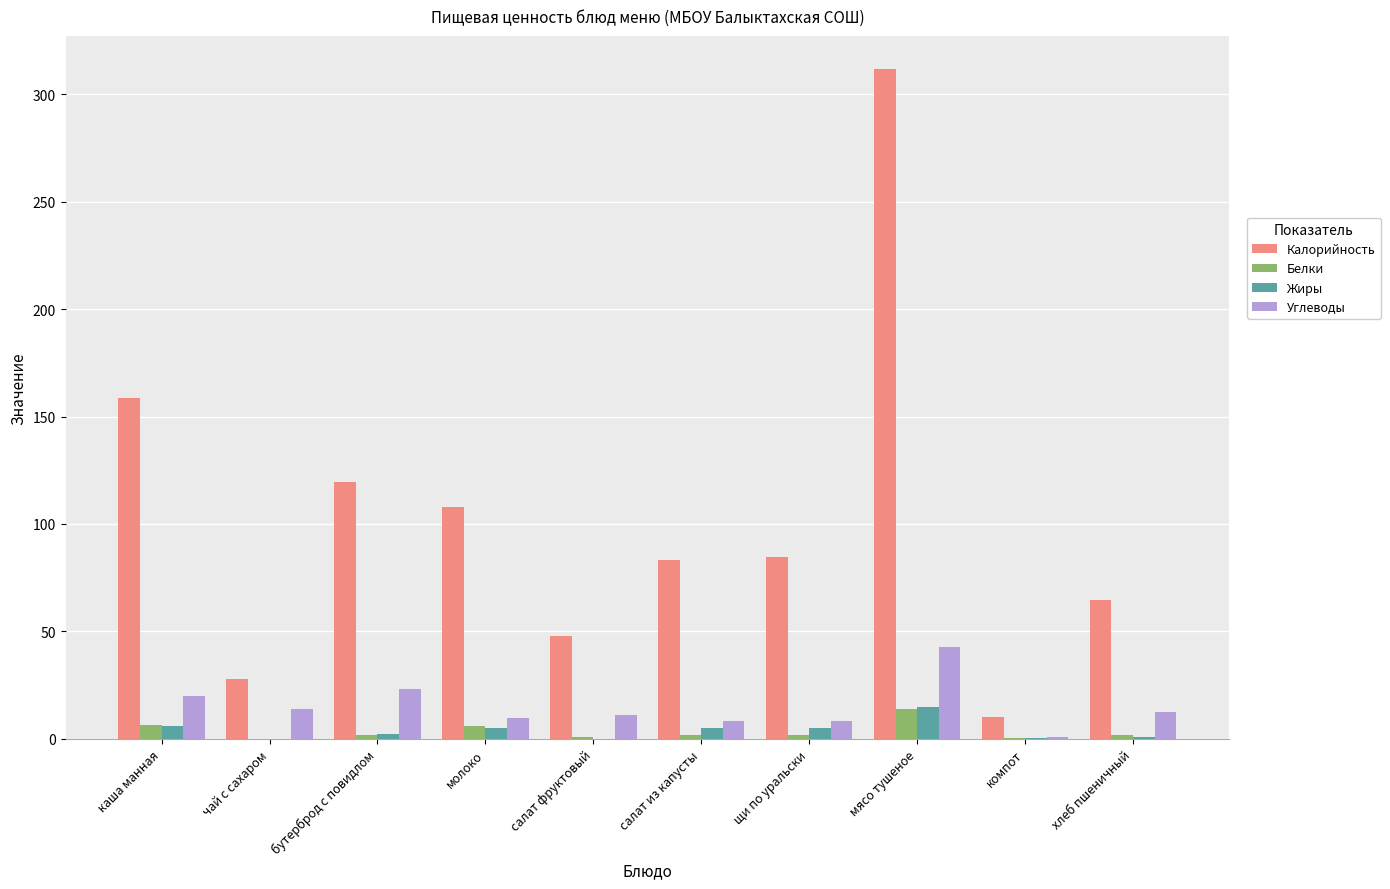

At which category does the chart reach its peak across all series?

мясо тушеное